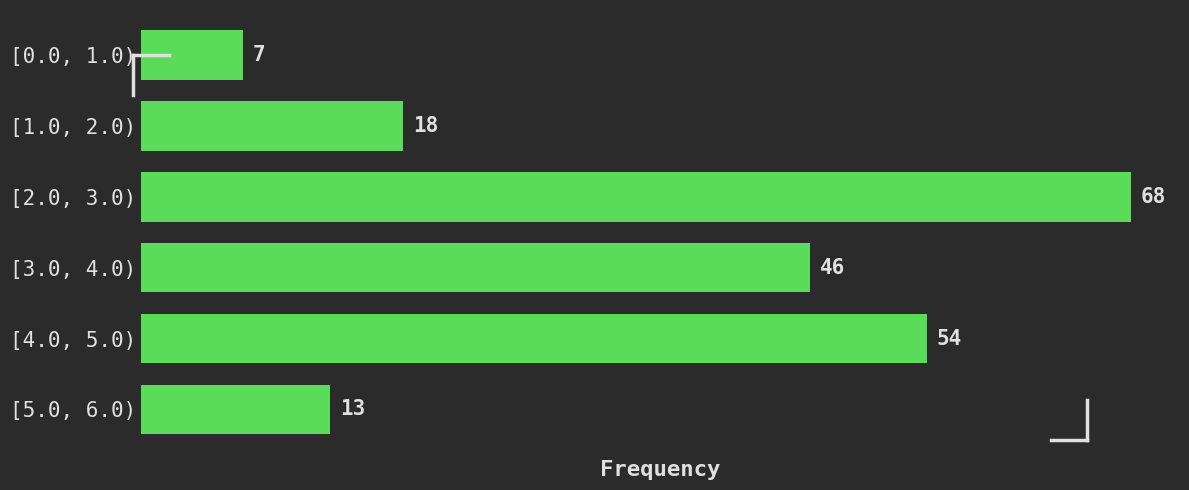

Reading top to bottom, list all the values displayed in this chart.

[0.0, 1.0)=7	[1.0, 2.0)=18	[2.0, 3.0)=68	[3.0, 4.0)=46	[4.0, 5.0)=54	[5.0, 6.0)=13